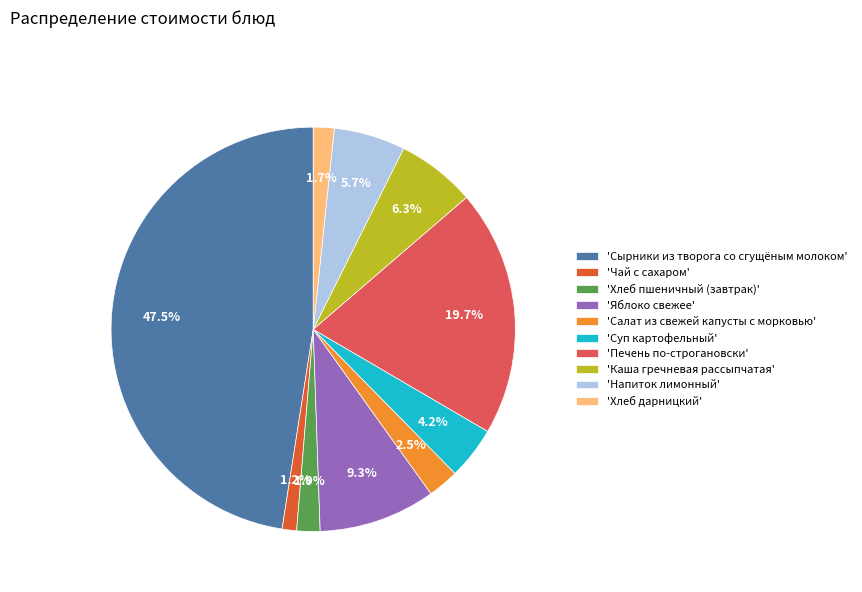

Which category has the biggest portion of the pie?

'Сырники из творога со сгущёным молоком'